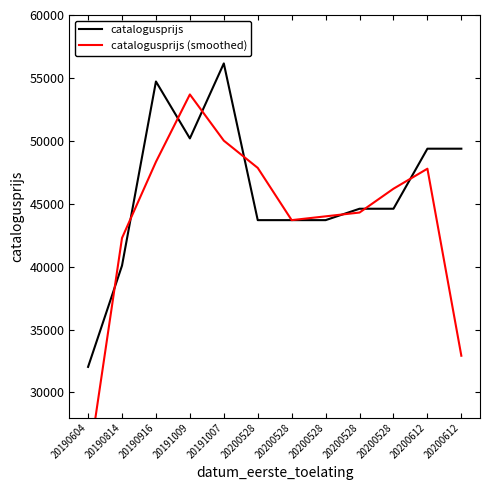

What is the maximum value shown in the chart?

56151.0